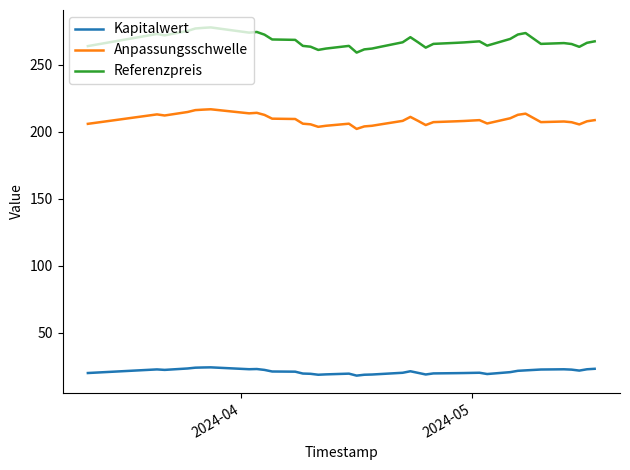

Which series has the largest total across all categories?

Referenzpreis